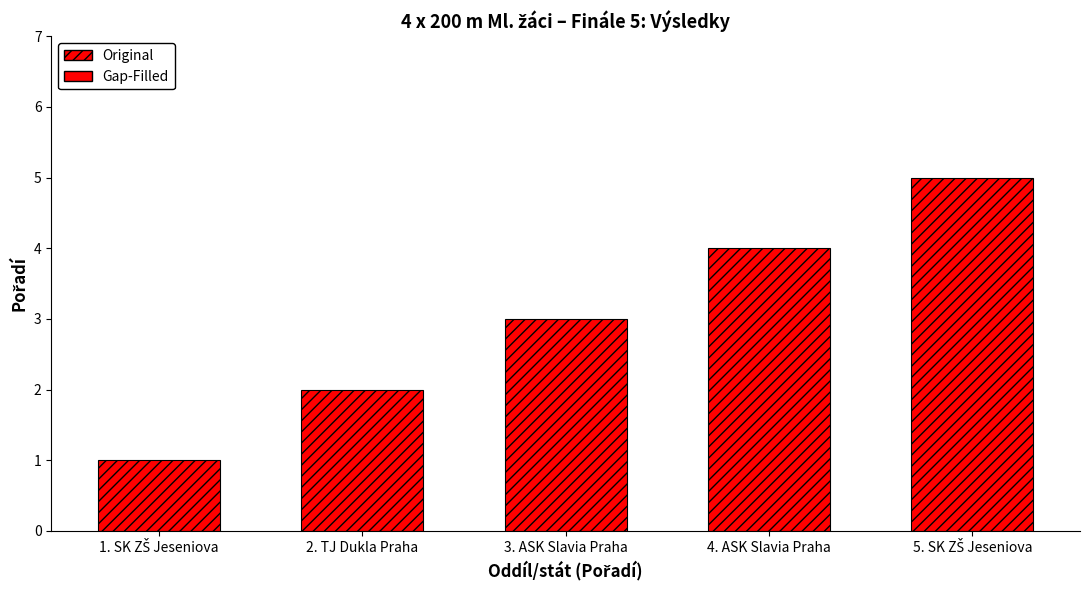

What is the maximum value shown in the chart?

5